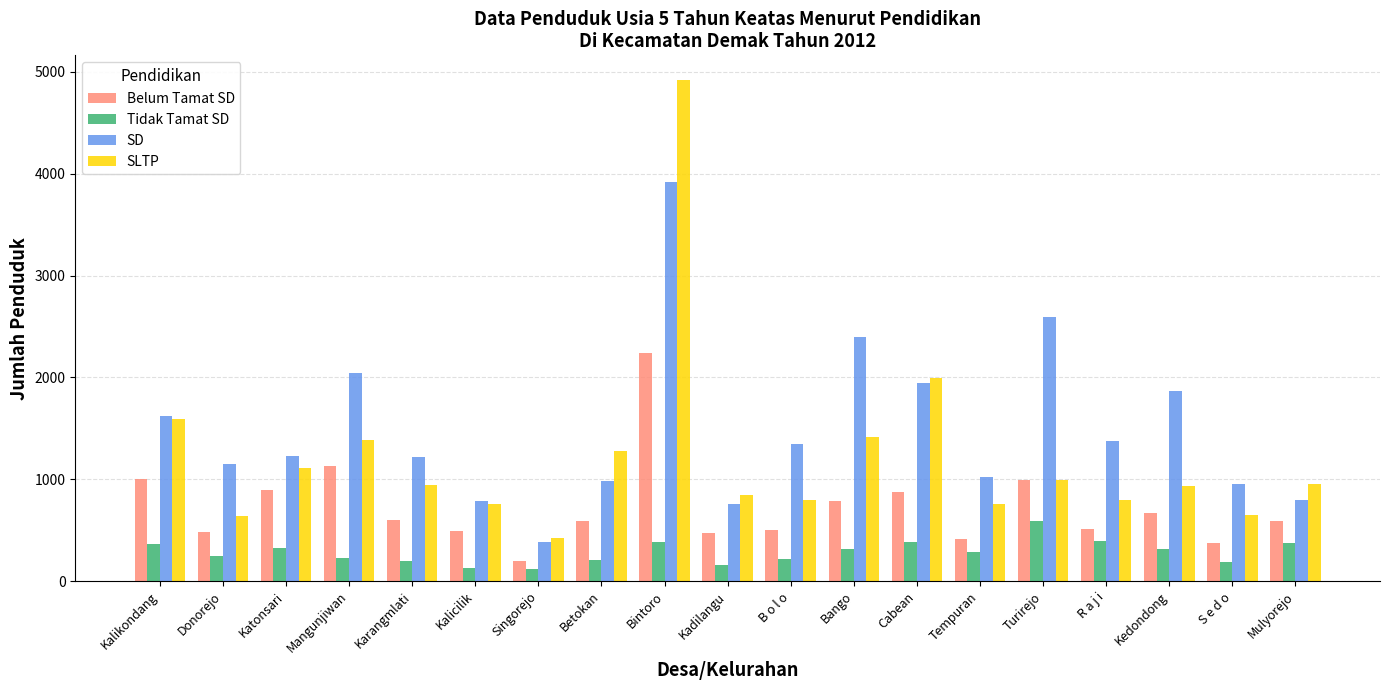

What position from the right is Kedondong?

3